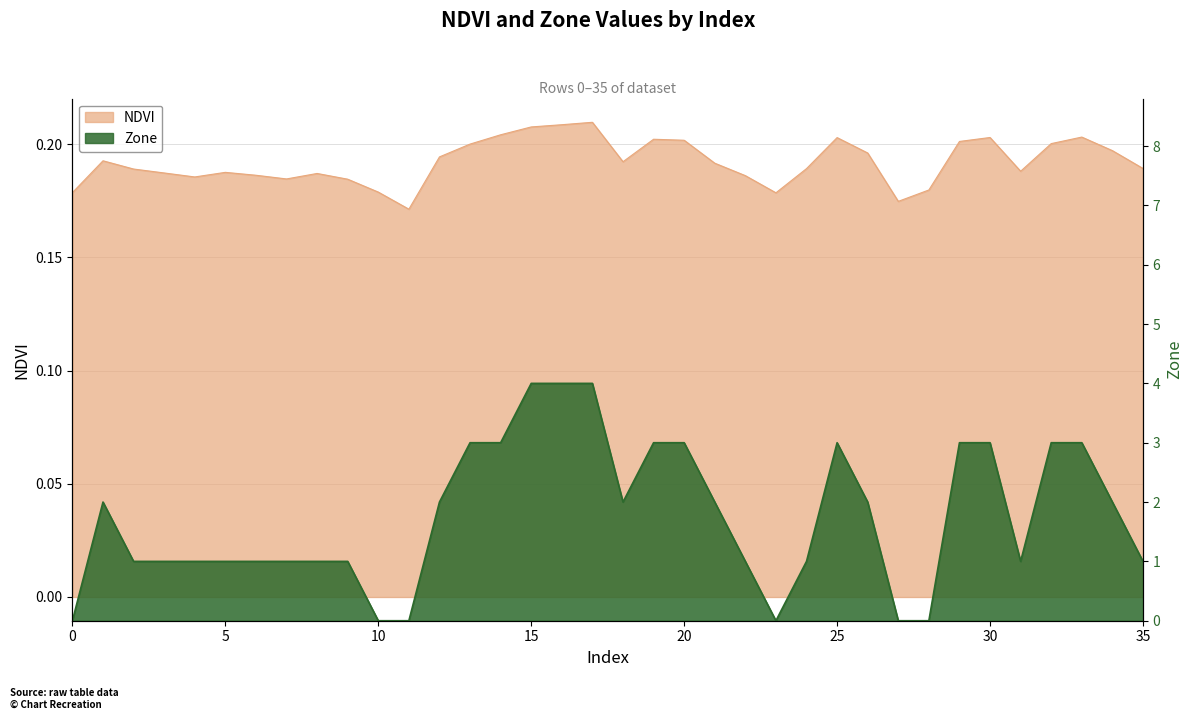

Rank the series at 19 from highest to lowest value.

Zone, NDVI